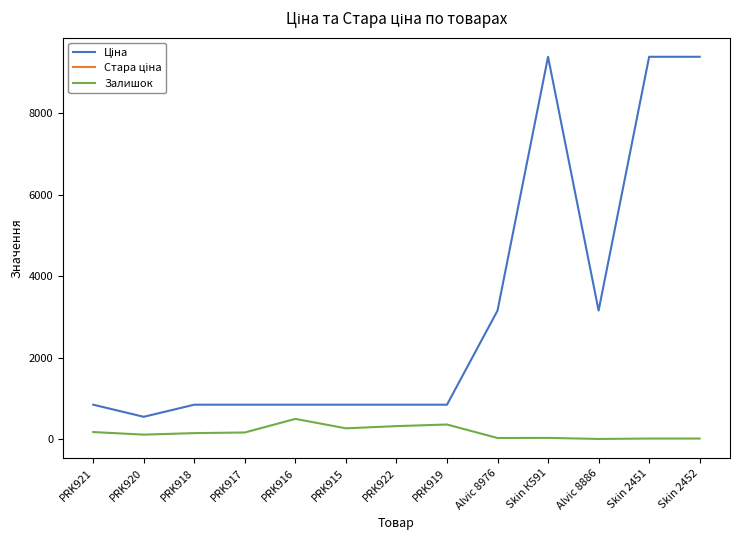

True or false: Ціна has more than 2 interior local peaks.

False